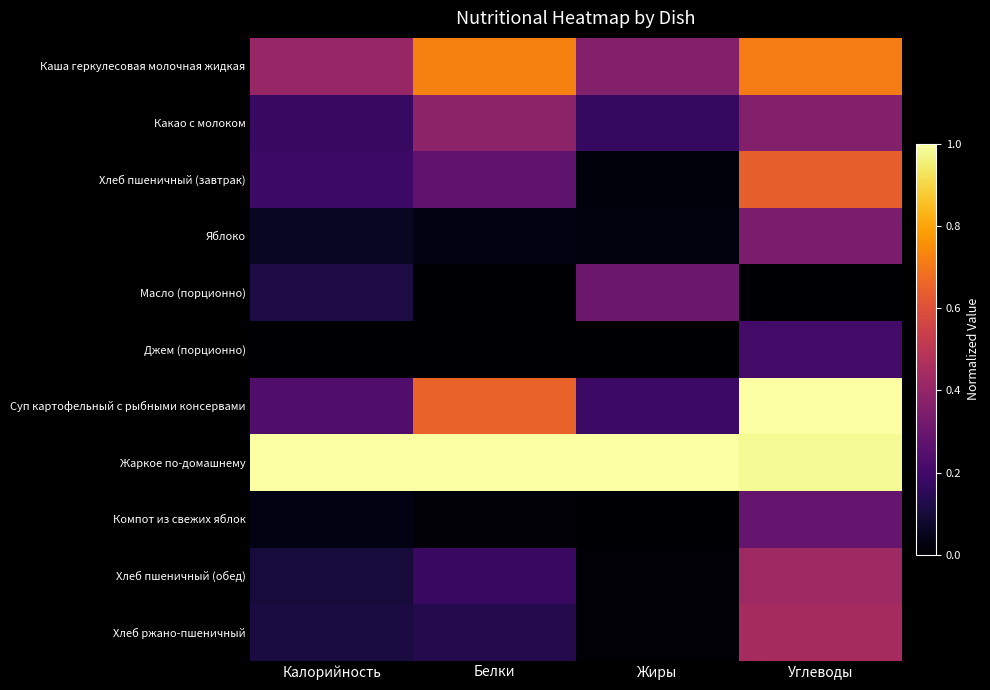

At how many categories does at least one series exceed 0?

4